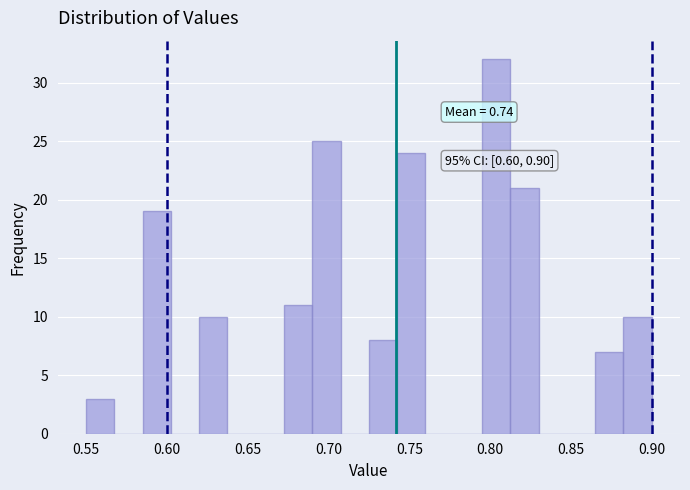

Read against the x-axis, roughly where is the centre of the tallest bar?

0.805